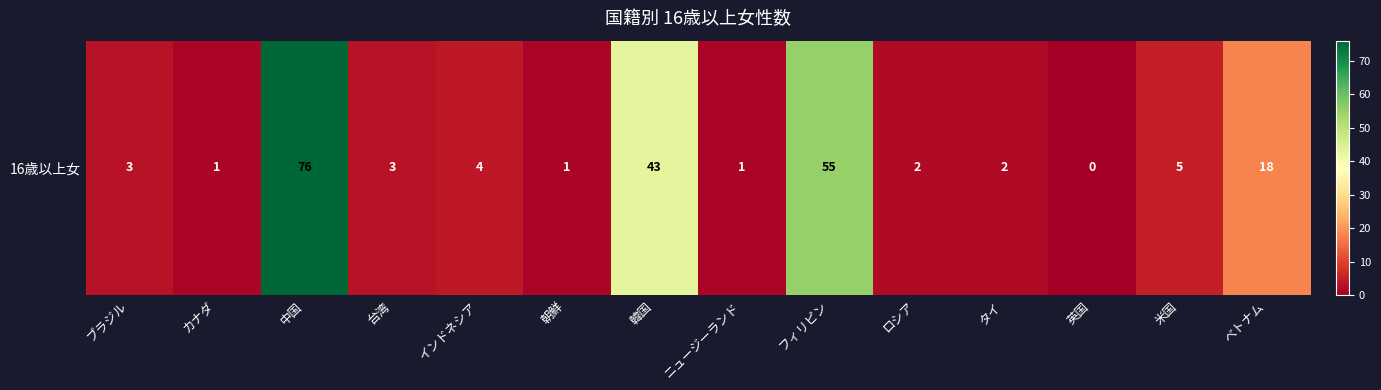

Reading right to left, transcribe all the data shown in this chart.

18	5	0	2	2	55	1	43	1	4	3	76	1	3